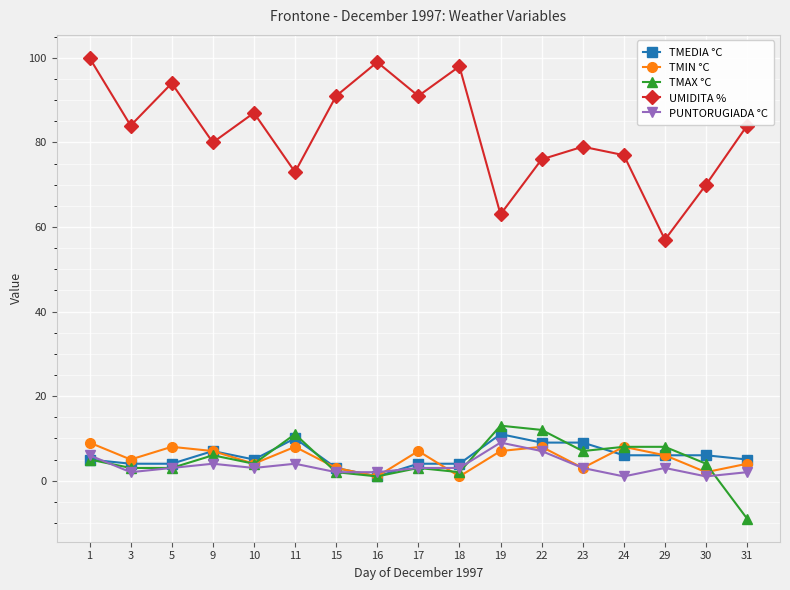

What is the value of the TMAX °C point at the 9th from the left?

3